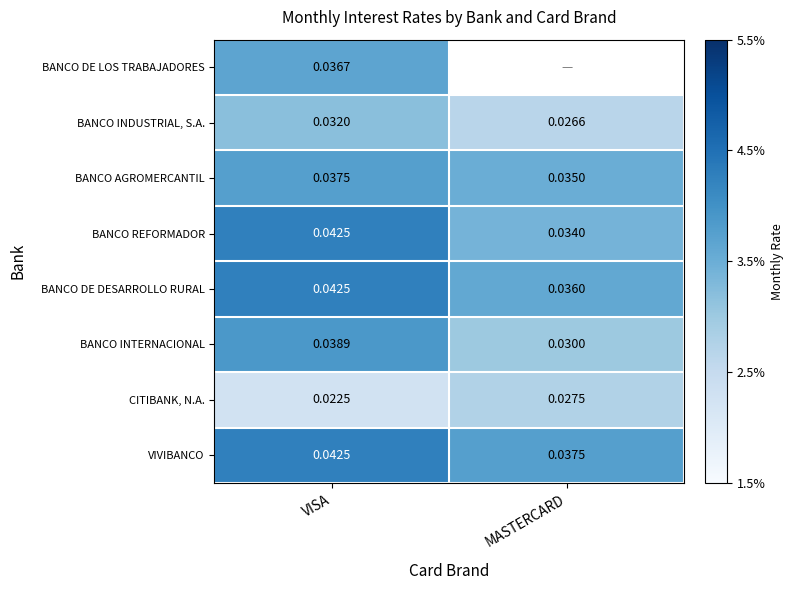

List the labels in order of BANCO AGROMERCANTIL value, smallest first.

MASTERCARD, VISA